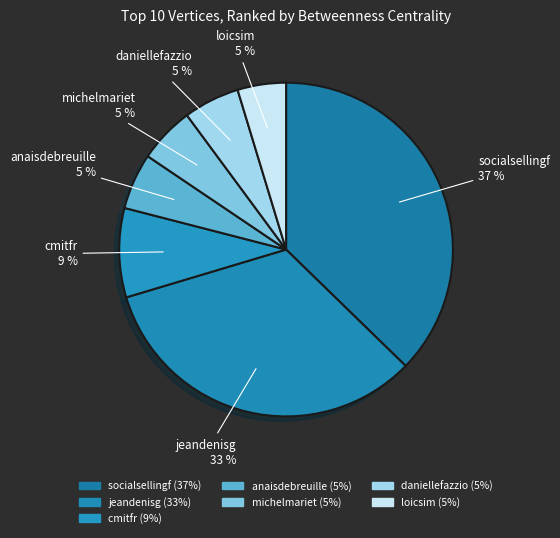

Is it true that anaisdebreuille is 1% of the pie?

False